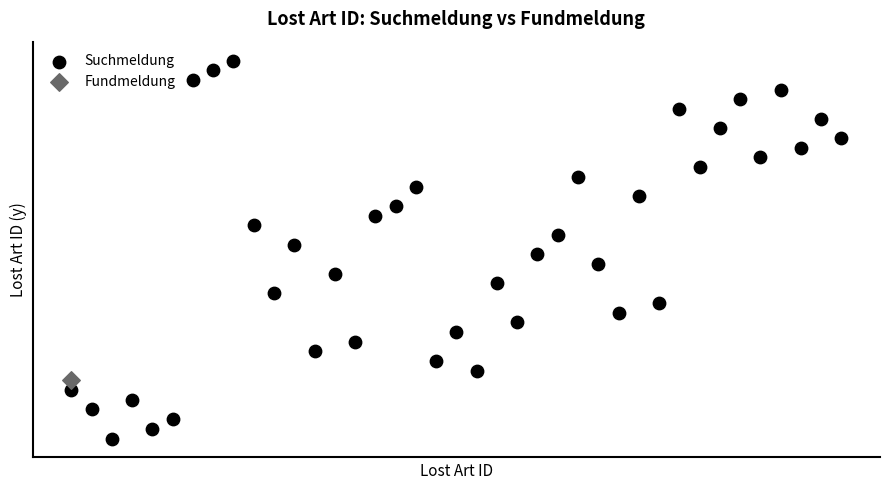

What are all the series names shown in the legend?

Suchmeldung, Fundmeldung